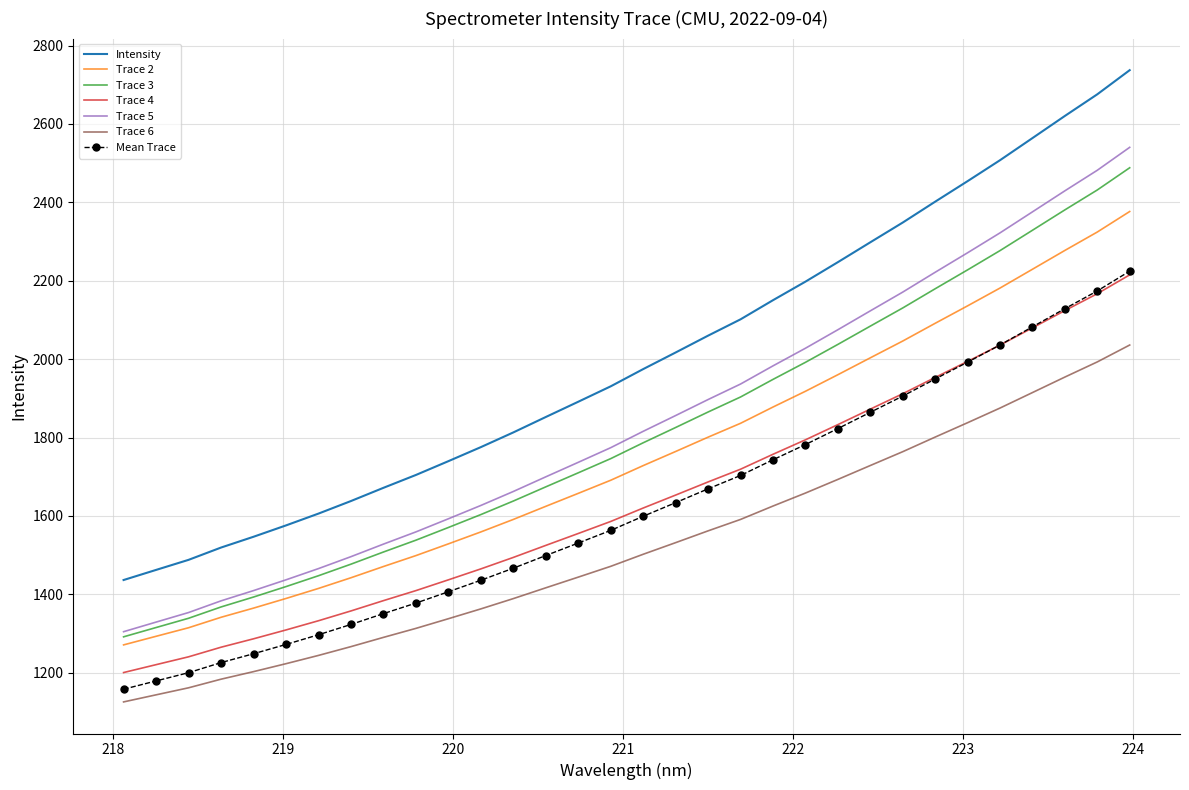

What is the lowest value of the Trace 2 series?

1271.0